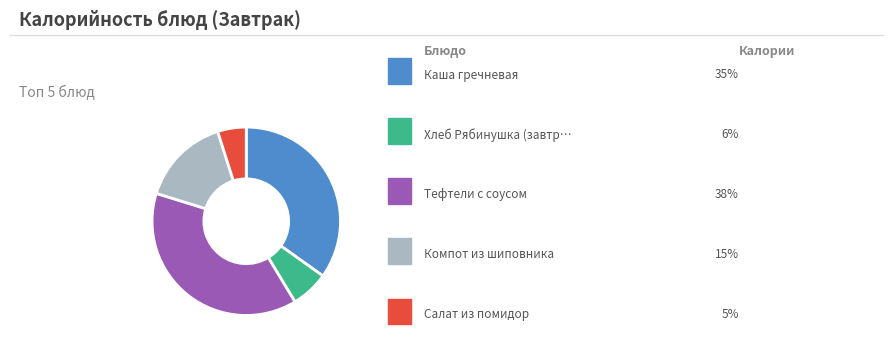

Is there a majority slice in this chart?

No